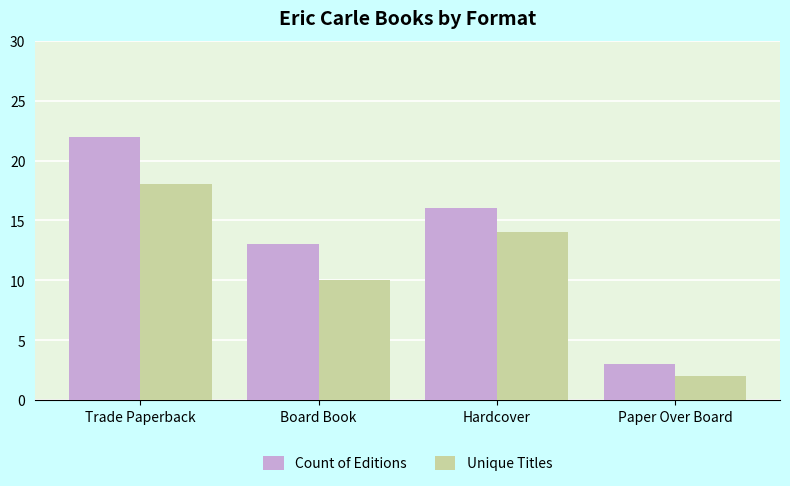

How many data points in Unique Titles are less than 14?

2